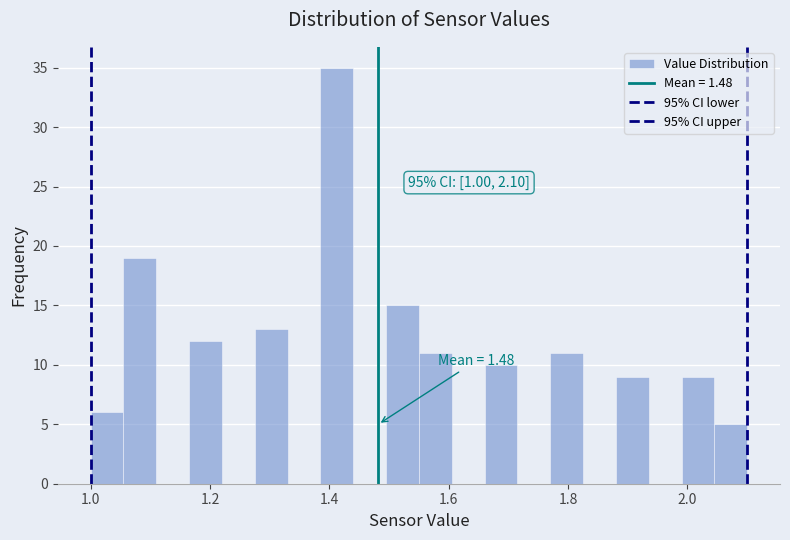

Read against the x-axis, roughly where is the centre of the tallest bar?

1.42